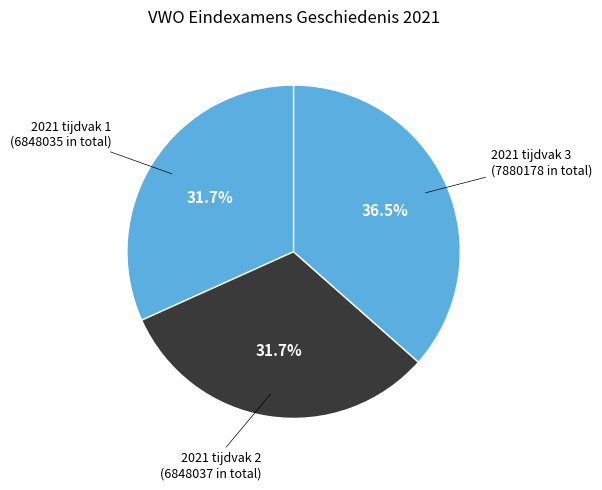

Which slice is the largest?

2021 tijdvak 3